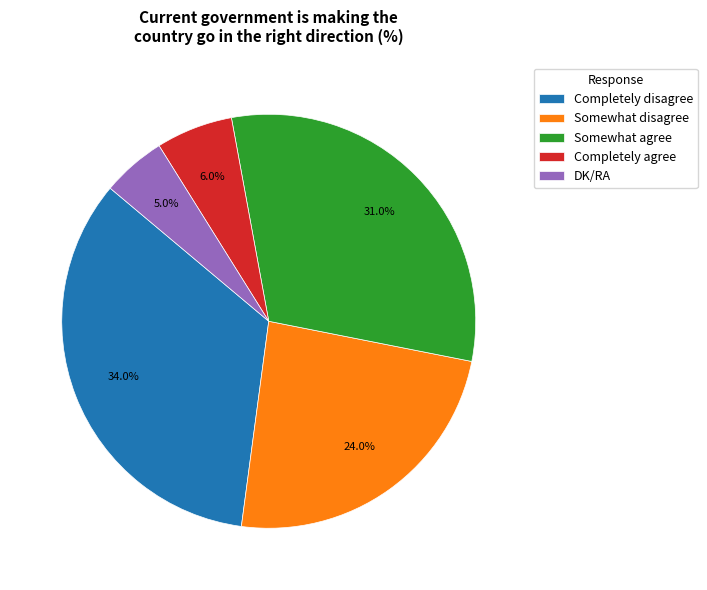

Which category has the smallest portion of the pie?

DK/RA